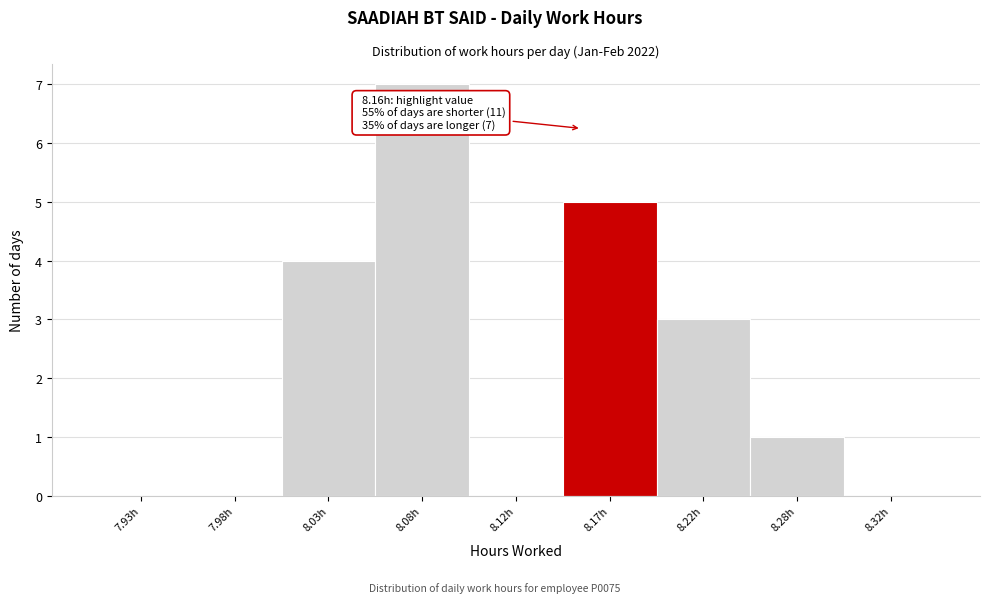

Reading right to left, transcribe all the data shown in this chart.

8.32h=0	8.28h=1	8.22h=3	8.17h=5	8.12h=0	8.08h=7	8.03h=4	7.98h=0	7.93h=0